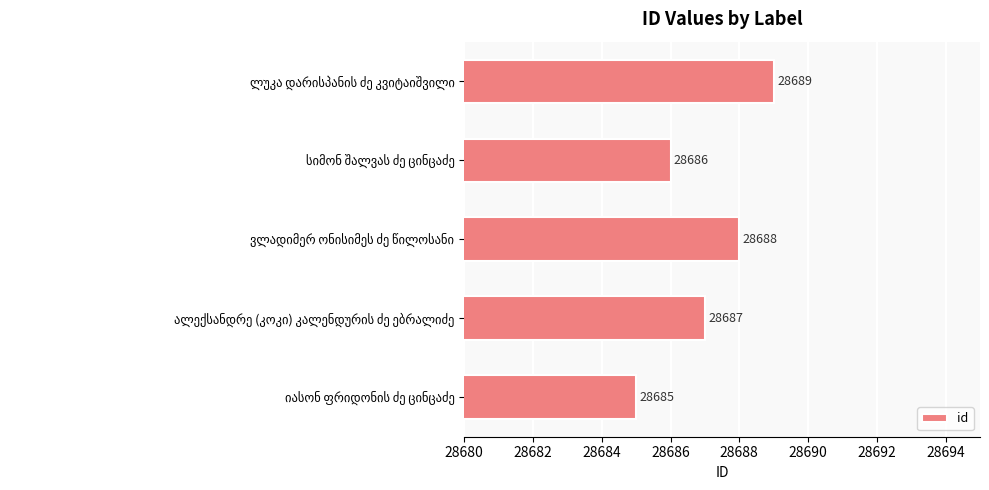

Reading top to bottom, transcribe all the data shown in this chart.

28689	28686	28688	28687	28685